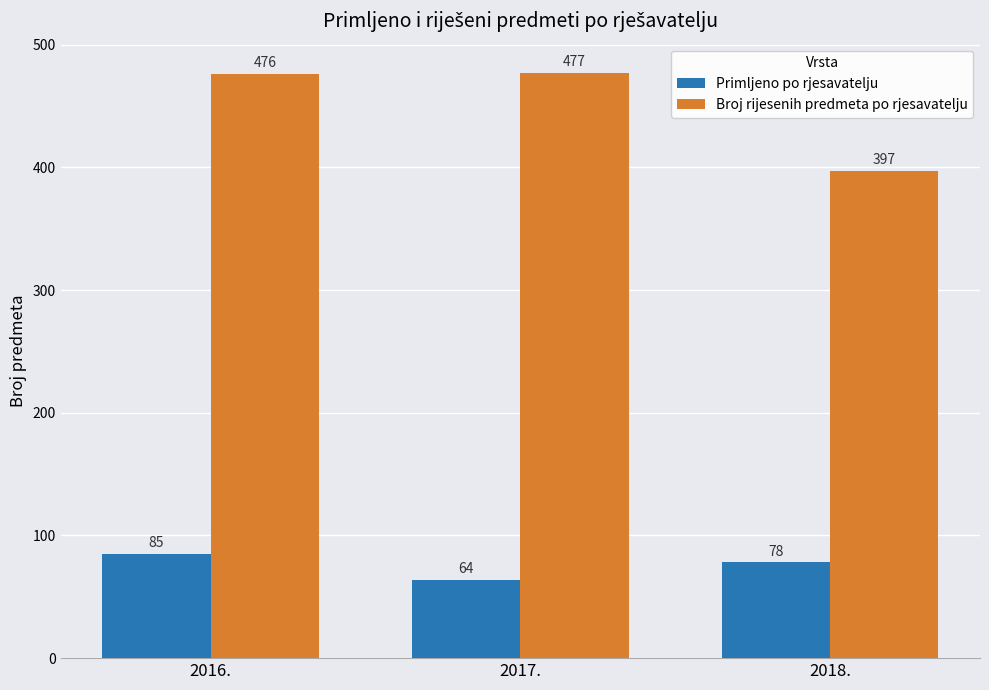

Which series changed the most between 2017. and 2018.?

Broj rijesenih predmeta po rjesavatelju